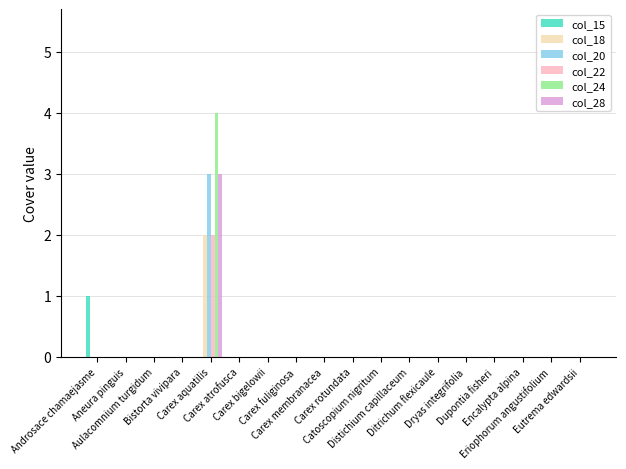

Reading left to right, what are all the values shown in this chart?

col_15: 1	0	0	0	0	0	0	0	0	0	0	0	0	0	0	0	0	0
col_18: 0	0	0	0	2	0	0	0	0	0	0	0	0	0	0	0	0	0
col_20: 0	0	0	0	3	0	0	0	0	0	0	0	0	0	0	0	0	0
col_22: 0	0	0	0	2	0	0	0	0	0	0	0	0	0	0	0	0	0
col_24: 0	0	0	0	4	0	0	0	0	0	0	0	0	0	0	0	0	0
col_28: 0	0	0	0	3	0	0	0	0	0	0	0	0	0	0	0	0	0